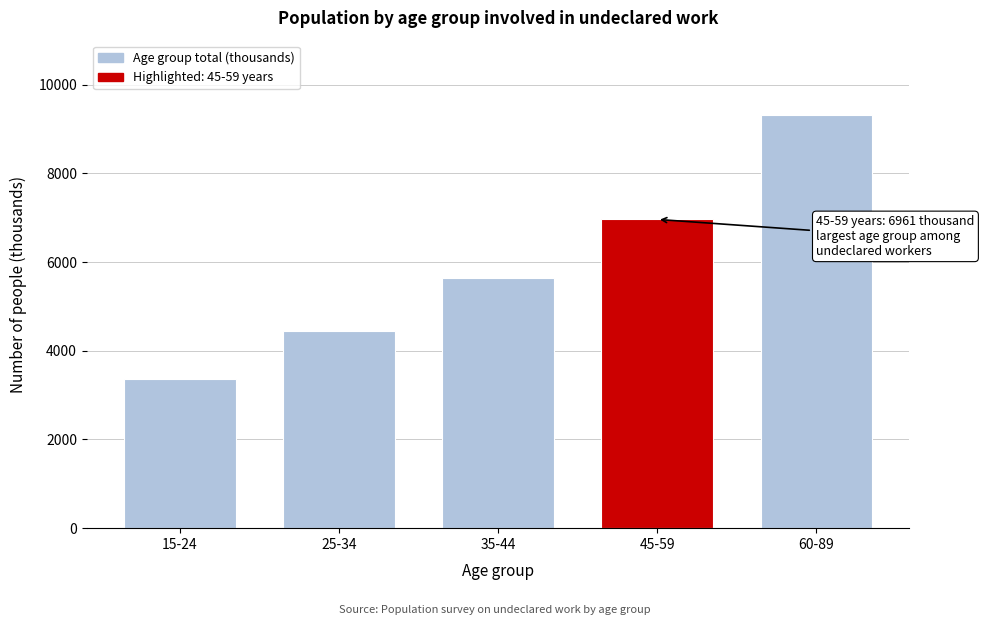

Reading right to left, extract all data points from this chart.

9314	6961	5634	4439	3373